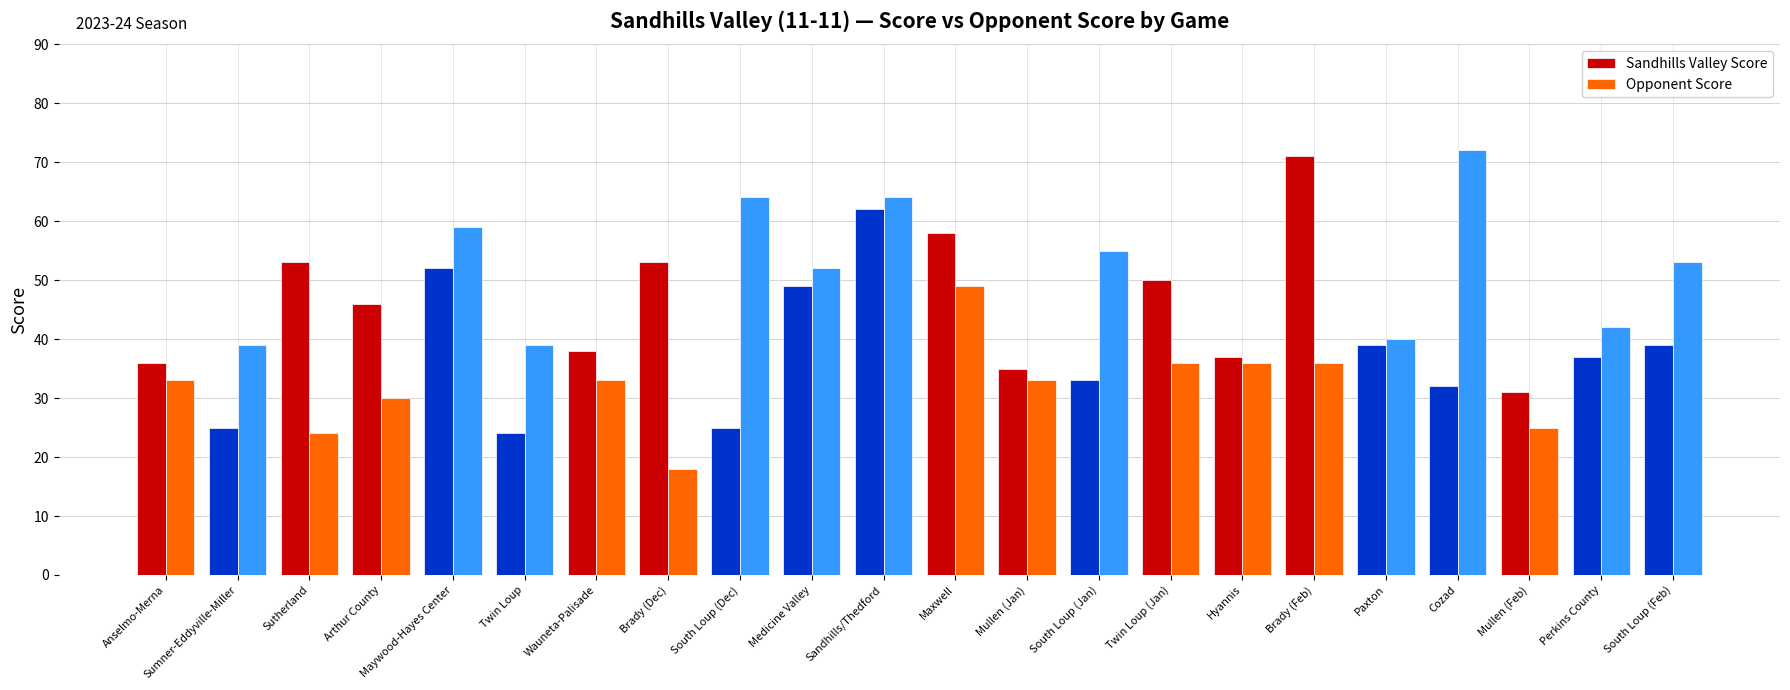

What position from the right is Cozad?

4